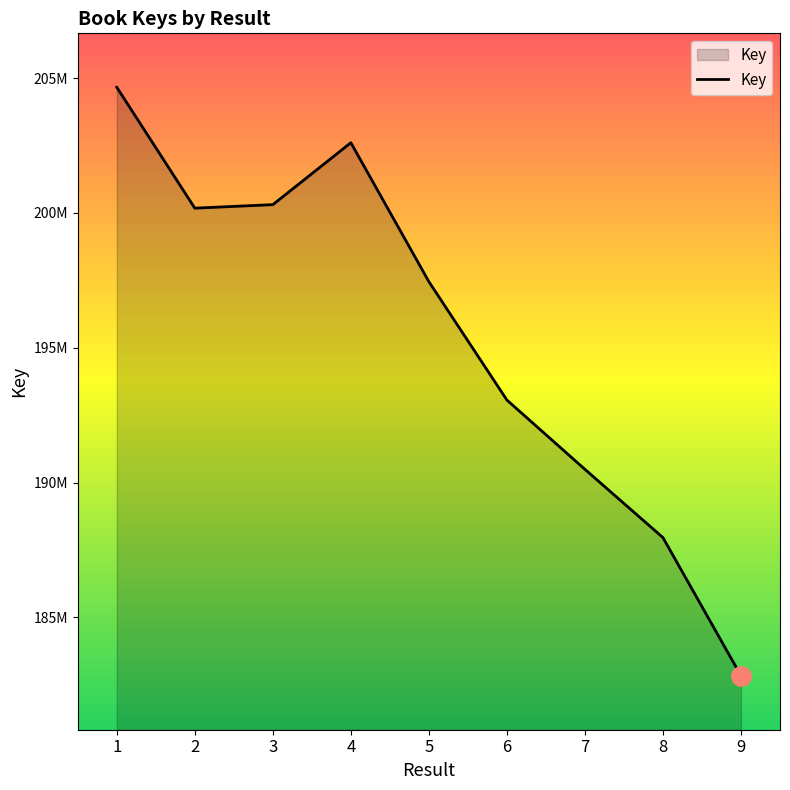

How many points are higher than both their immediate neighbors (excluding endpoints)?

1